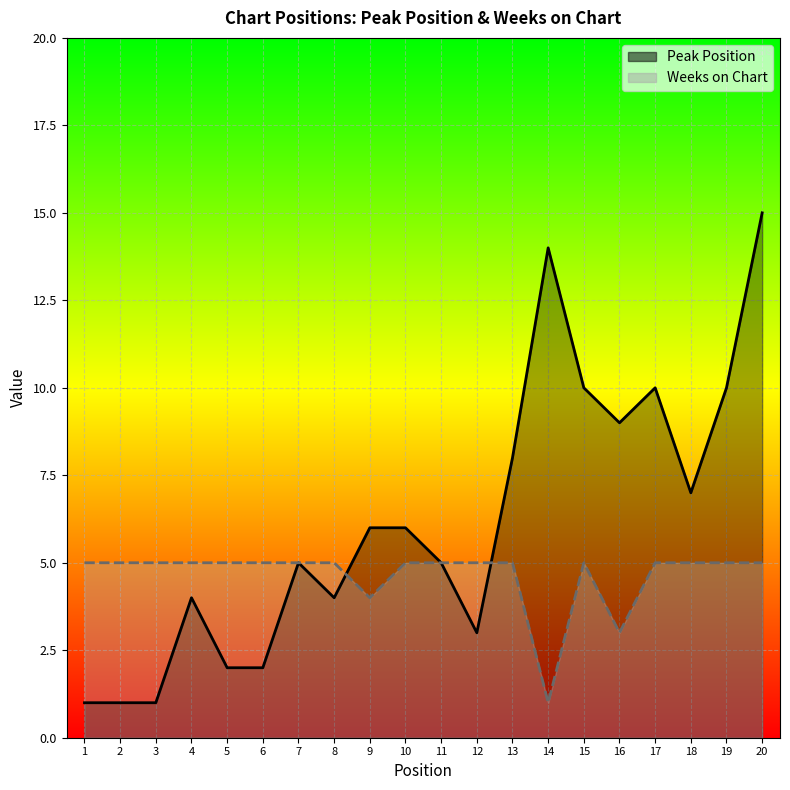

Rank the series at 3 from lowest to highest value.

Peak Position, Weeks on Chart